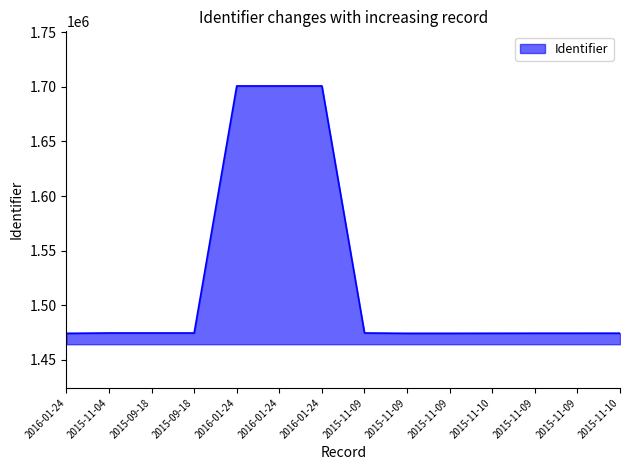

What is the change in value from 2015-11-04 to 2016-01-24?

+226221